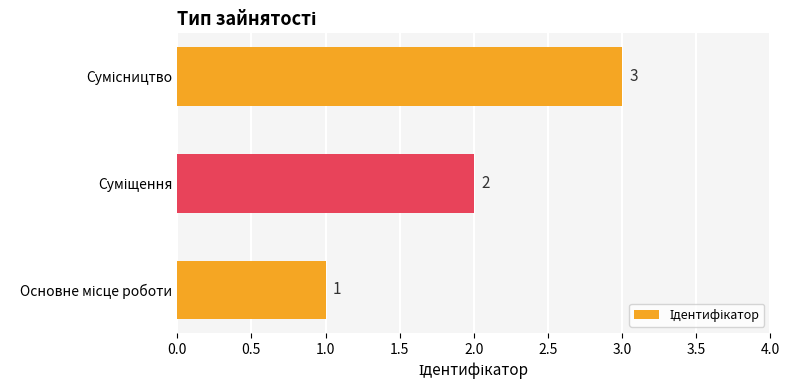

Count the values in the range 1 to 3.

3